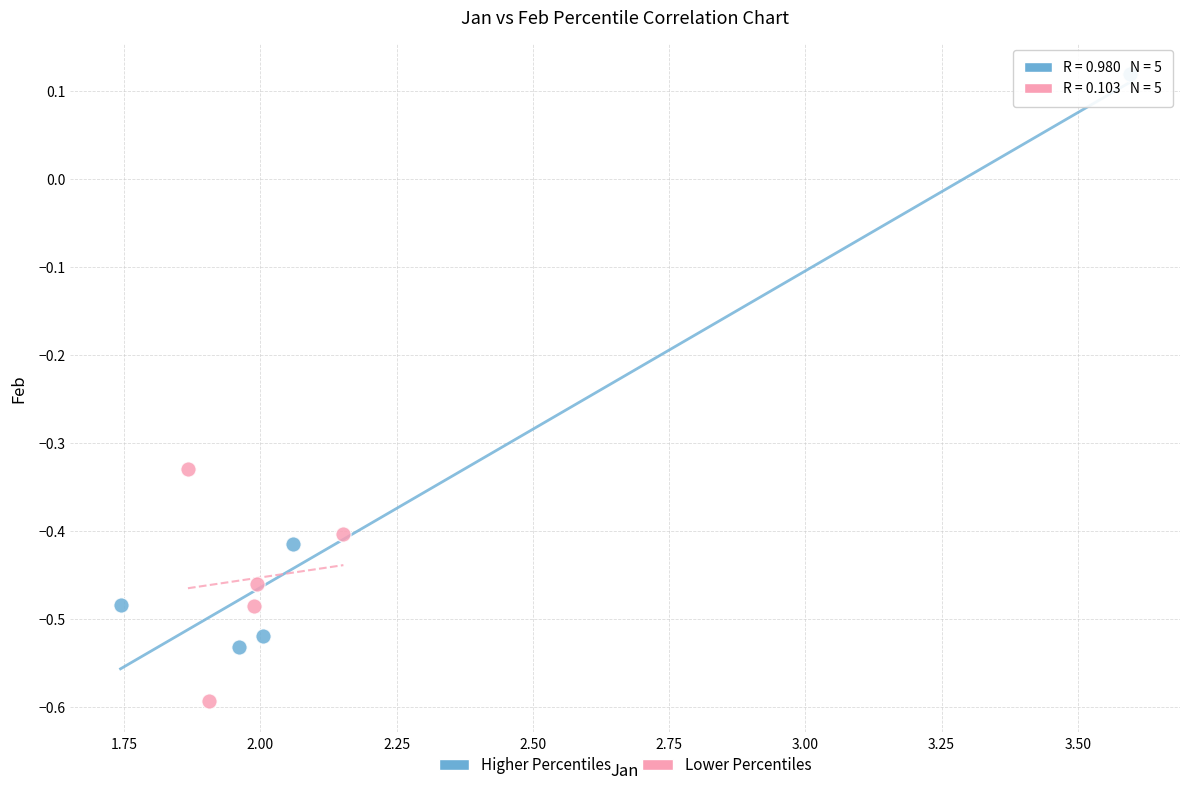

Which series contains the highest Y value?

Higher Percentiles